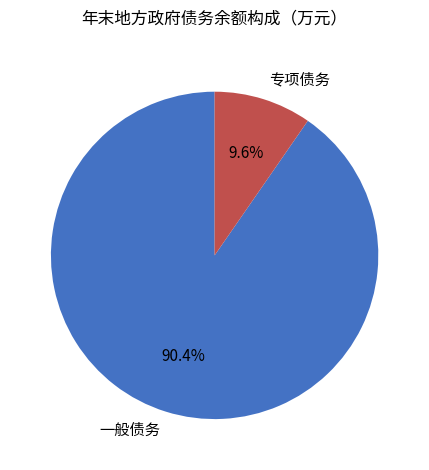

To the nearest percent, what is the average slice percentage?

50%